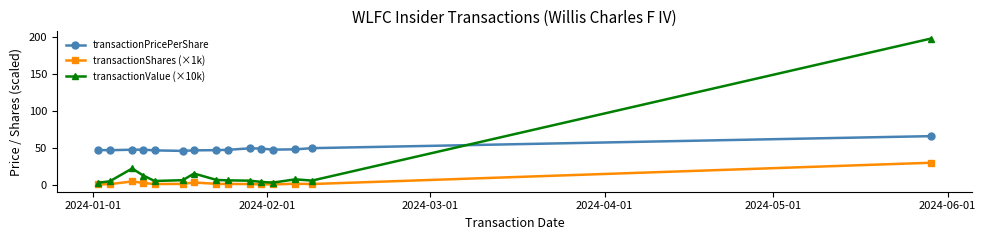

True or false: transactionShares (×1k) and transactionValue (×10k) intersect in this chart.

False